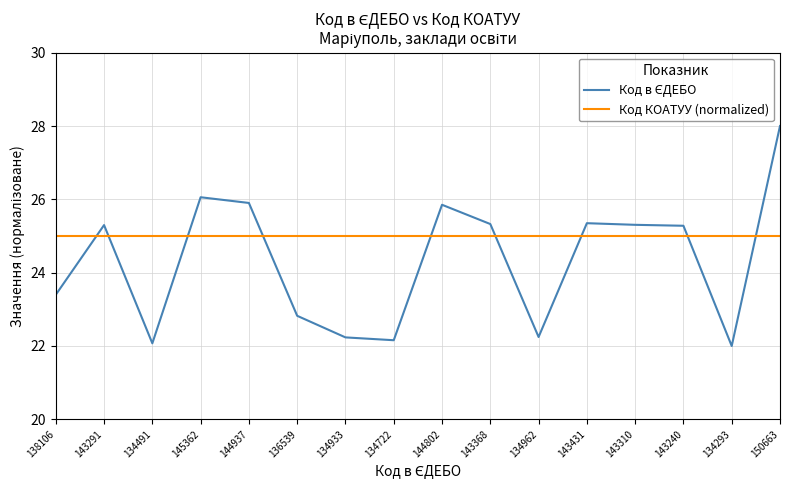

What position from the left is 134962?

11